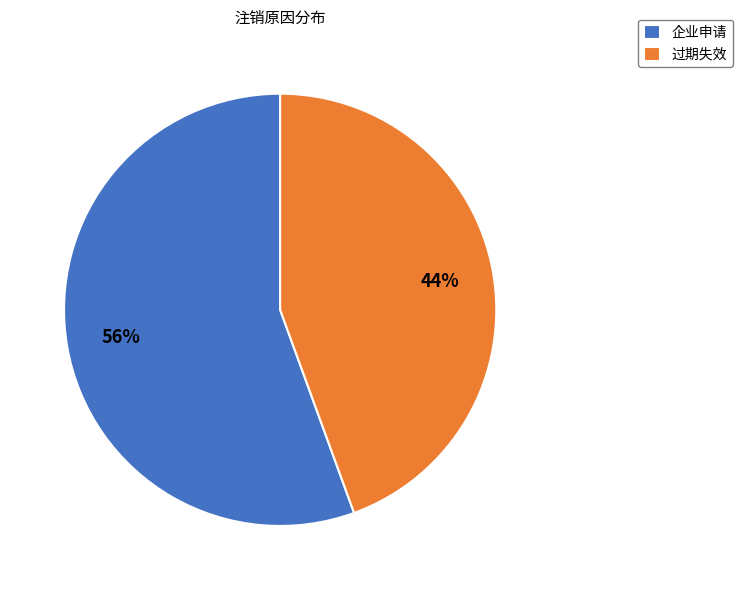

To the nearest percent, what percentage of the pie is 过期失效?

44%